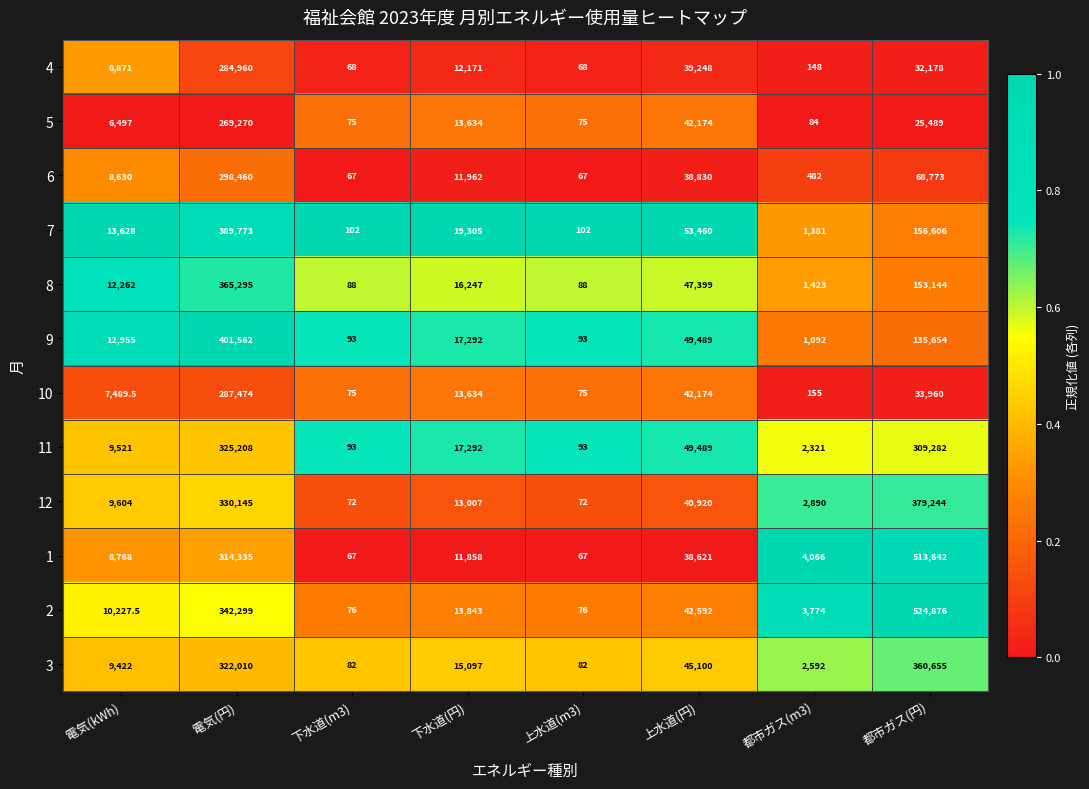

What is the difference between the maximum and minimum values in the 11 series?

325115.0